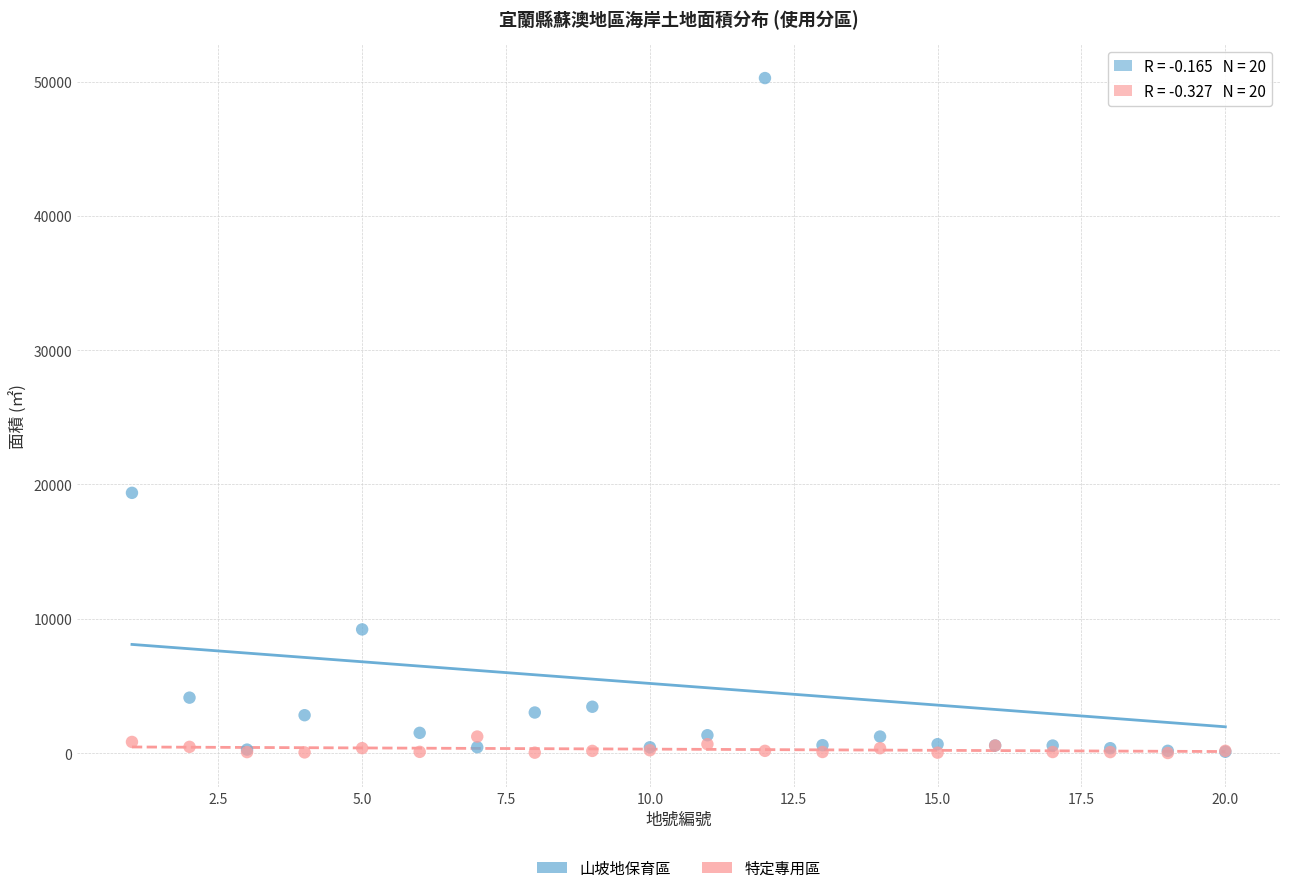

In the 山坡地保育區 series, what Y value is closest to 25179?

19377.9